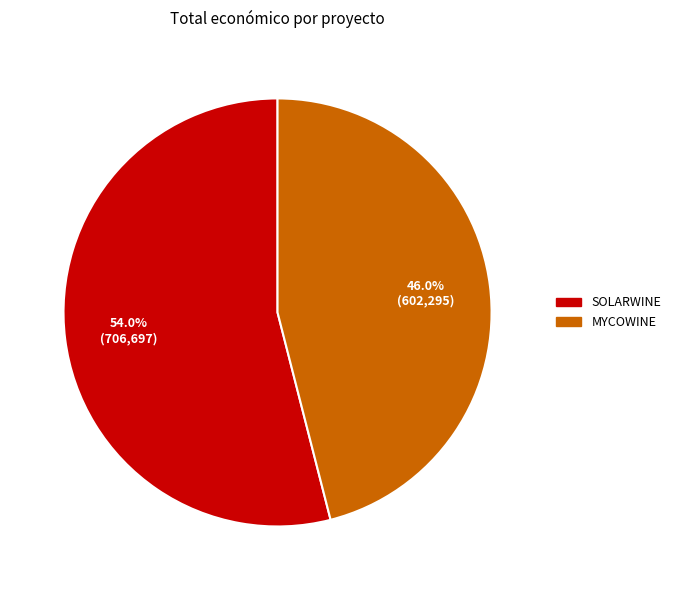

Which slice is the smallest?

MYCOWINE